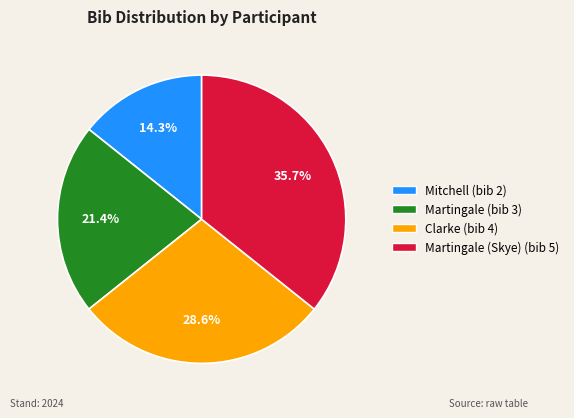

Does any single category account for the majority?

No